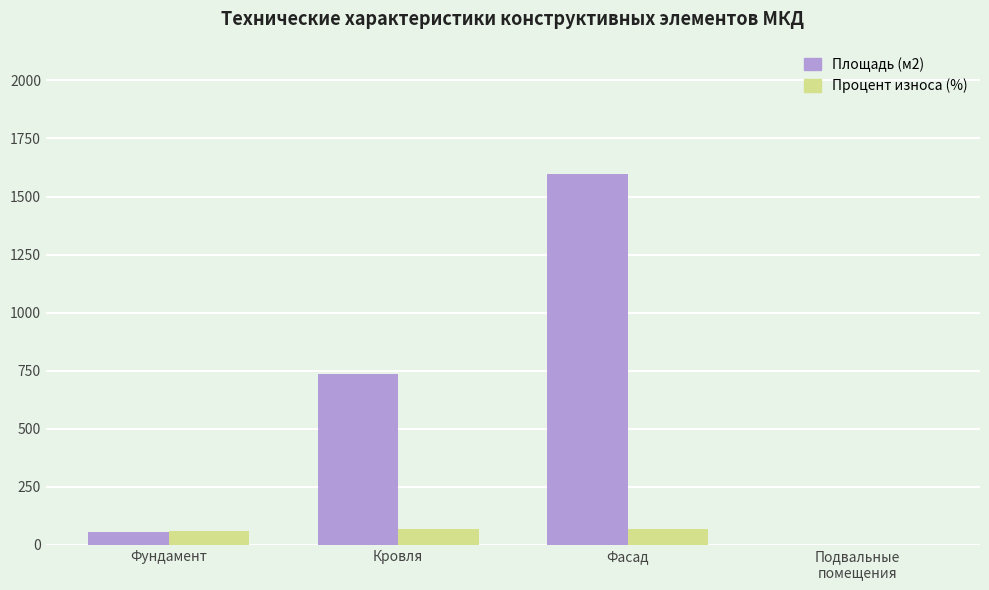

At which category is the sum across all series the highest?

Фасад